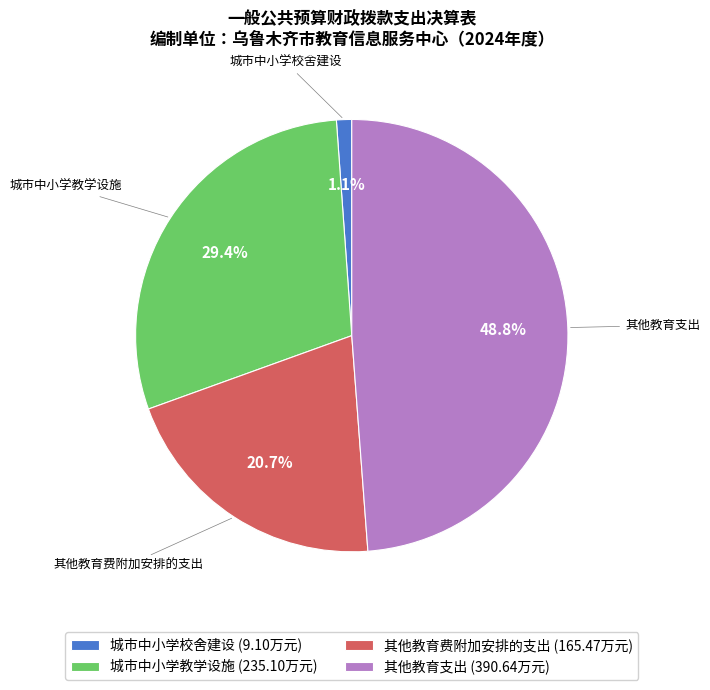

To the nearest percent, what percentage of the pie is 城市中小学教学设施?

29%